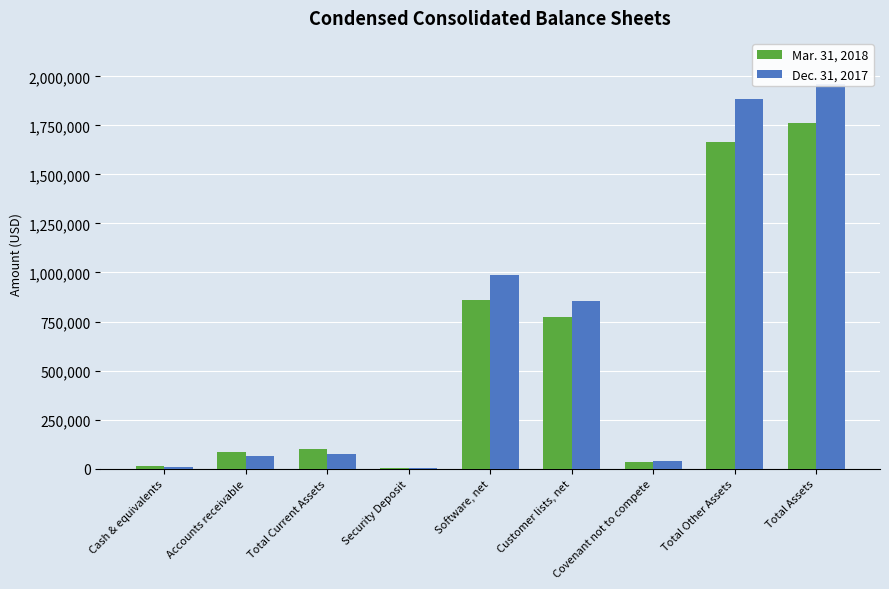

Rank the series by their average value, from lowest to highest.

Mar. 31, 2018, Dec. 31, 2017